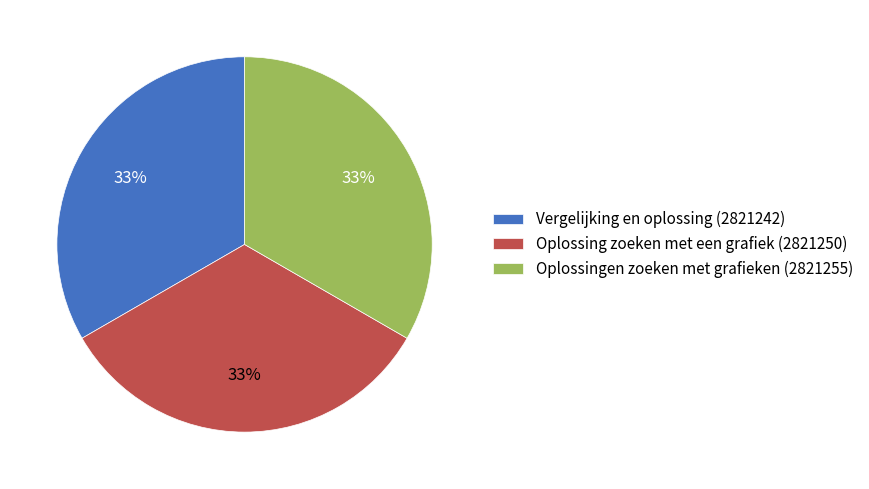

Is it true that Oplossingen zoeken met grafieken is 41% of the pie?

False